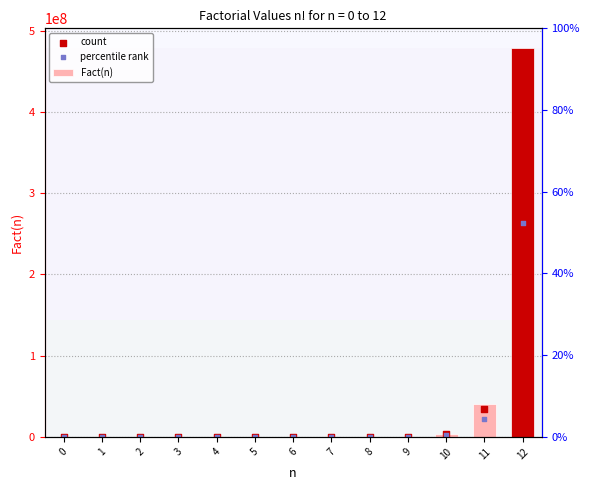

Which series contains the highest Y value?

Fact(n)